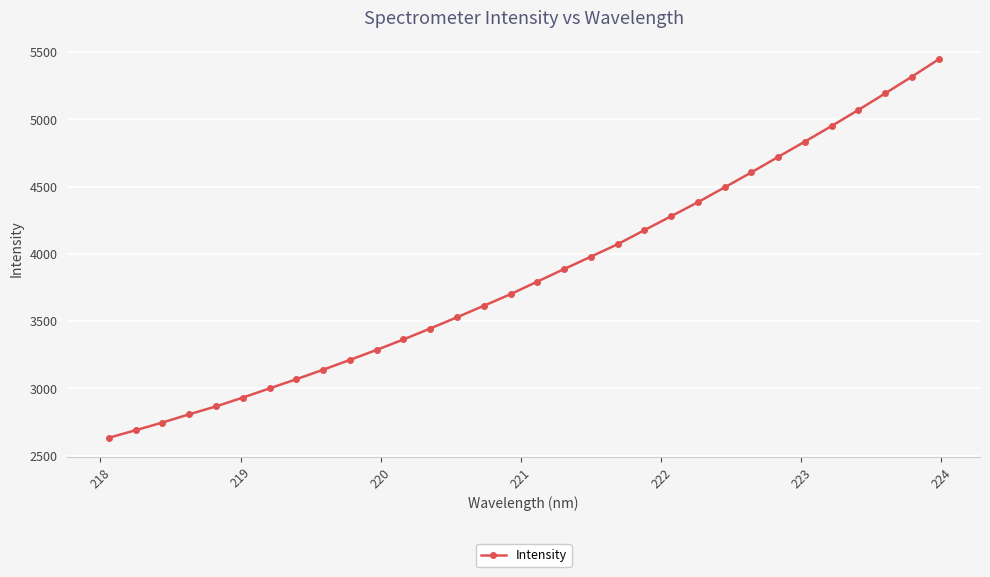

What is the difference between the maximum and minimum values?

2813.0